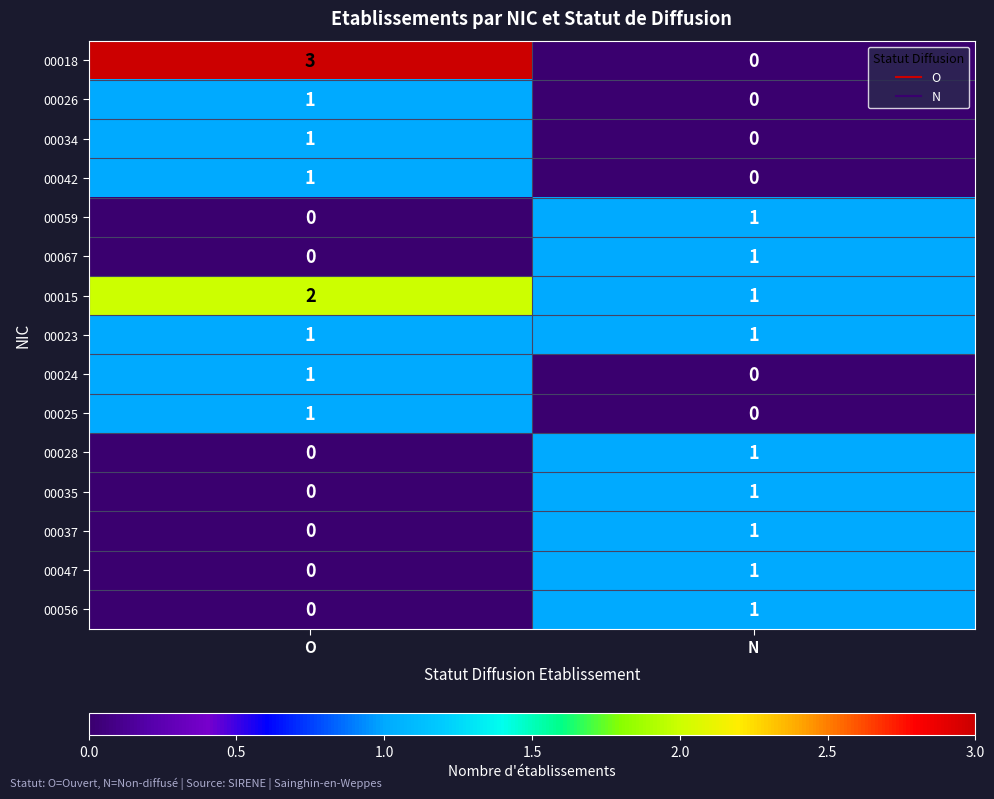

How many values in 00035 are above zero?

1